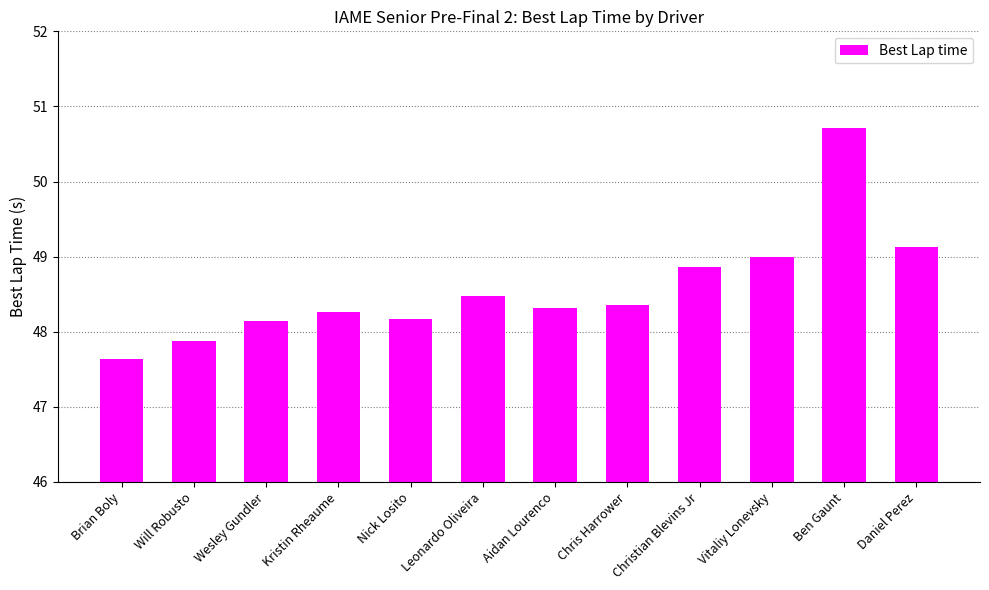

What is the change in value from Nick Losito to Ben Gaunt?

+2.5